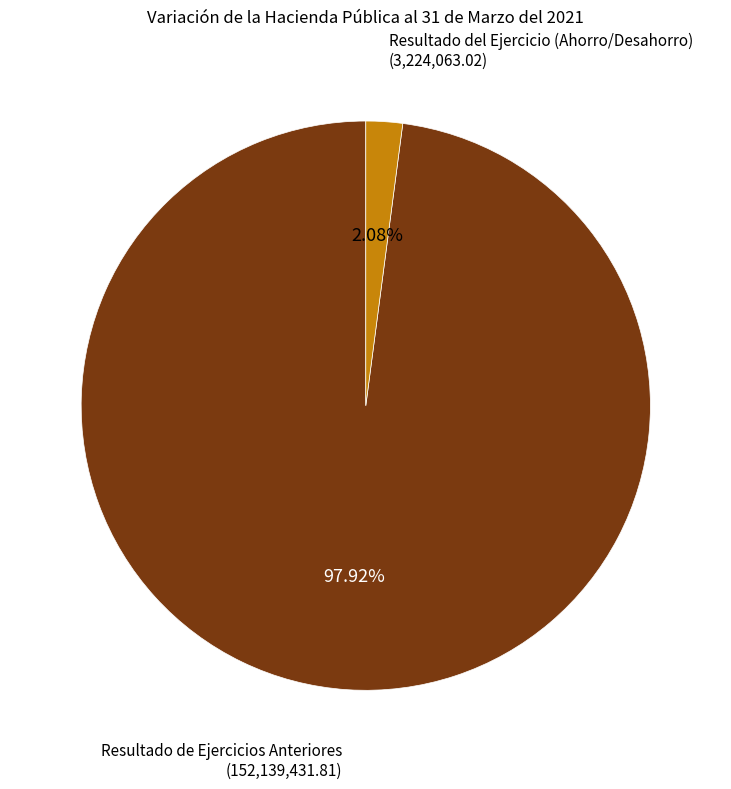

Combined, do Resultado de Ejercicios Anteriores and Resultado del Ejercicio (Ahorro/Desahorro) account for over 50%?

Yes